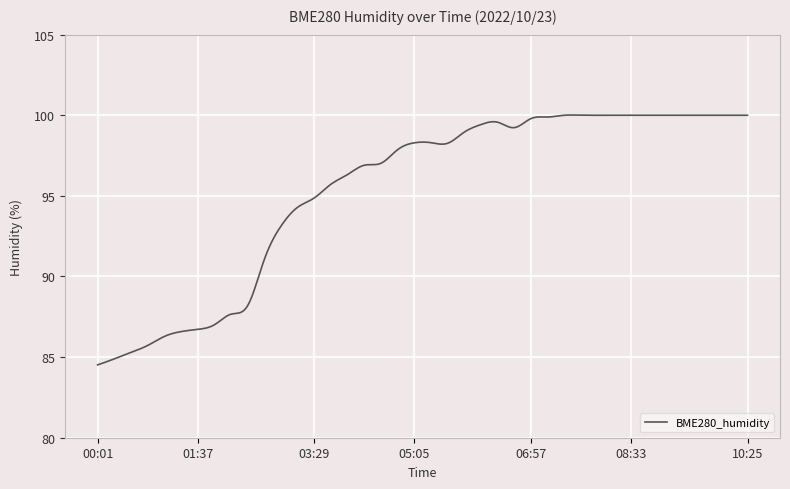

What is the minimum value shown in the chart?

84.5